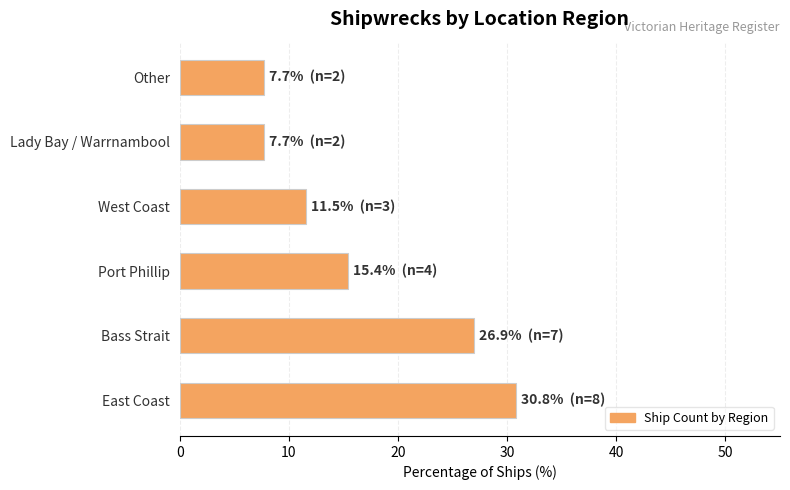

Where is the data nearest to the value 19?

Port Phillip